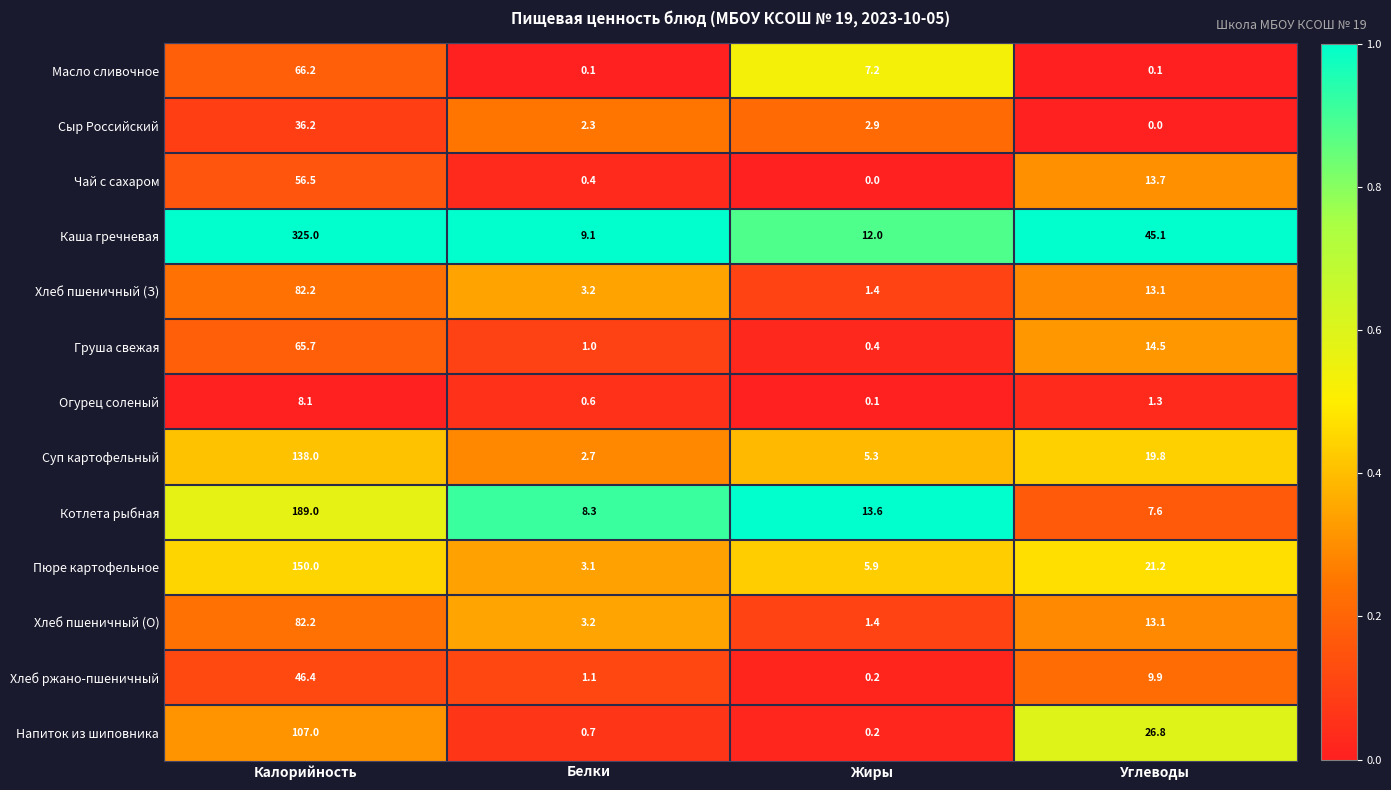

At which label does Котлета рыбная reach its minimum?

Углеводы